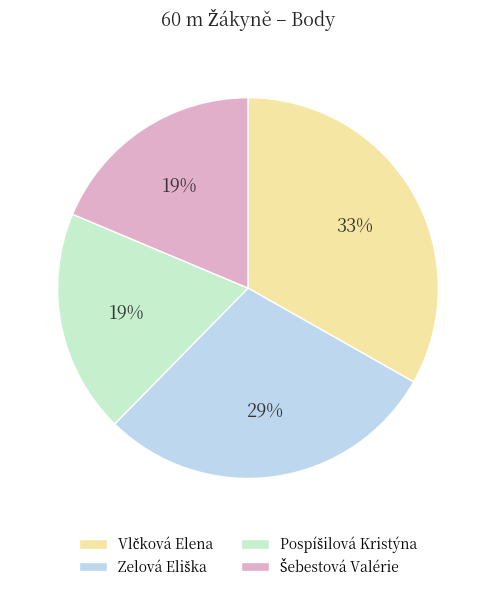

To the nearest percent, what is the average slice percentage?

25%